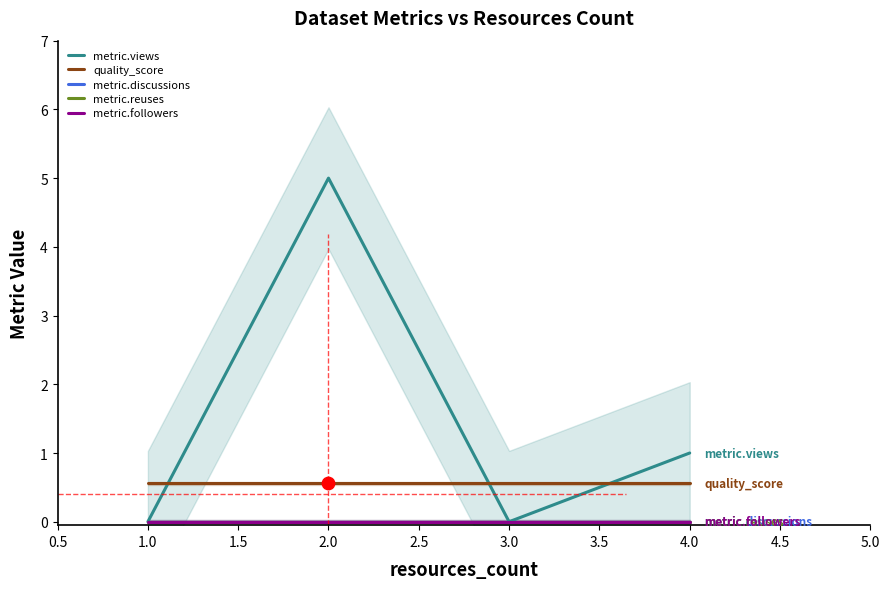

Is the value of metric.followers at 2.0 greater than the value of metric.discussions at 2.0?

No